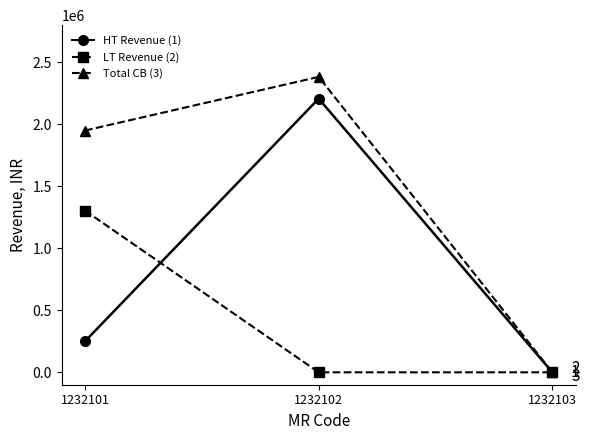

How many values in HT Revenue (1) are above zero?

2